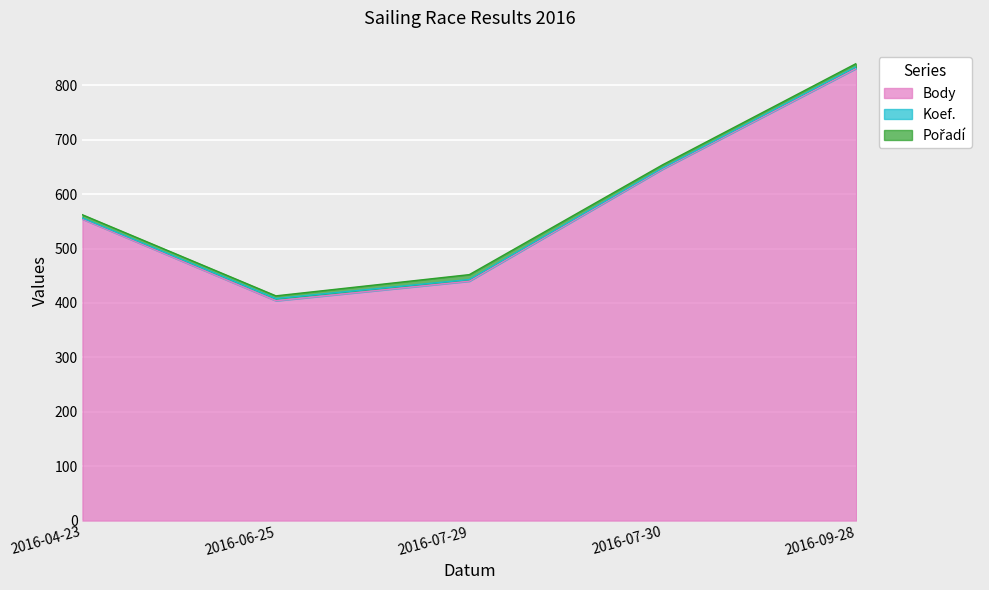

Does the chart display data point markers on the line(s)?

No